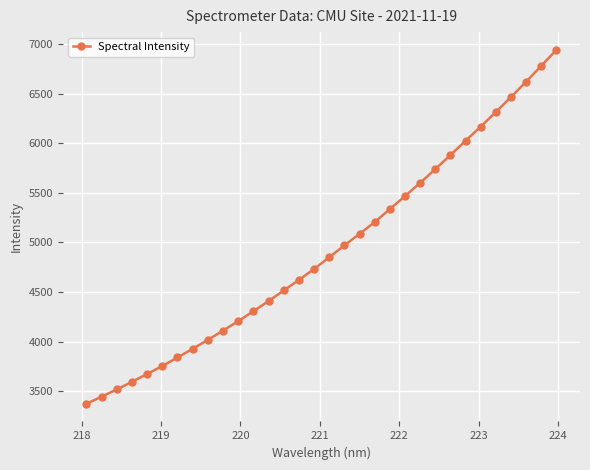

What is the value of the 27th point from the left?

6166.7